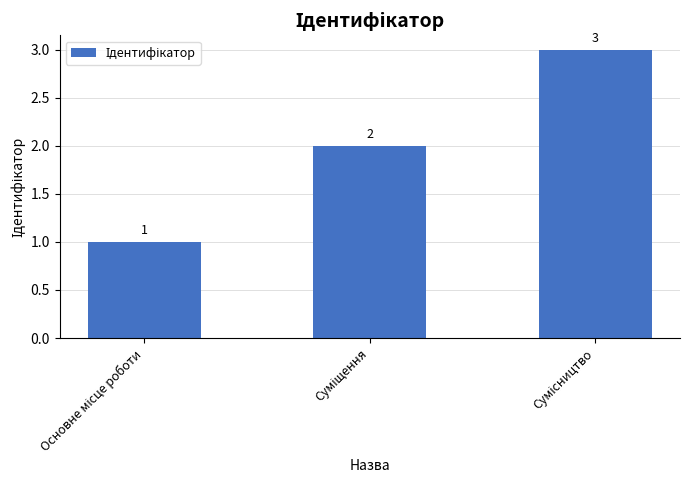

What is the maximum value shown in the chart?

3